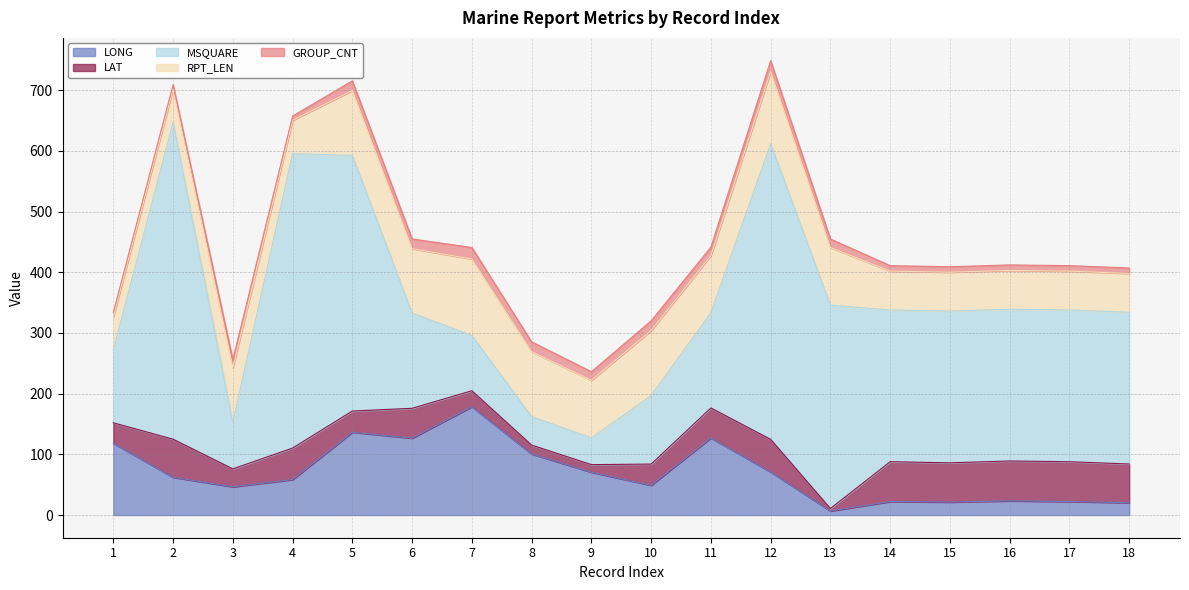

Is it true that RPT_LEN equals 106.0 at 6?

True